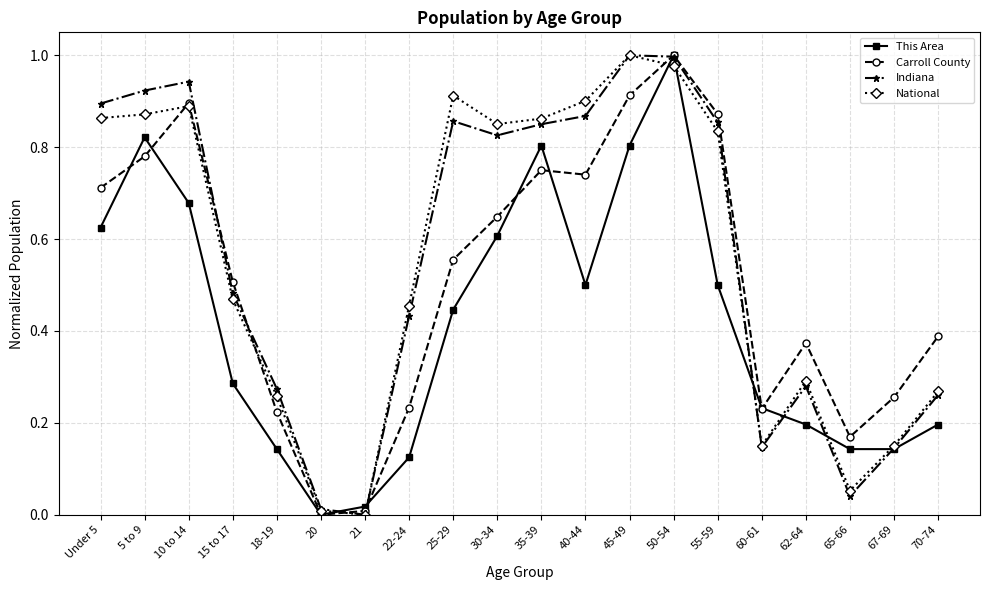

True or false: Carroll County has more than 1 points higher than both neighbors.

True